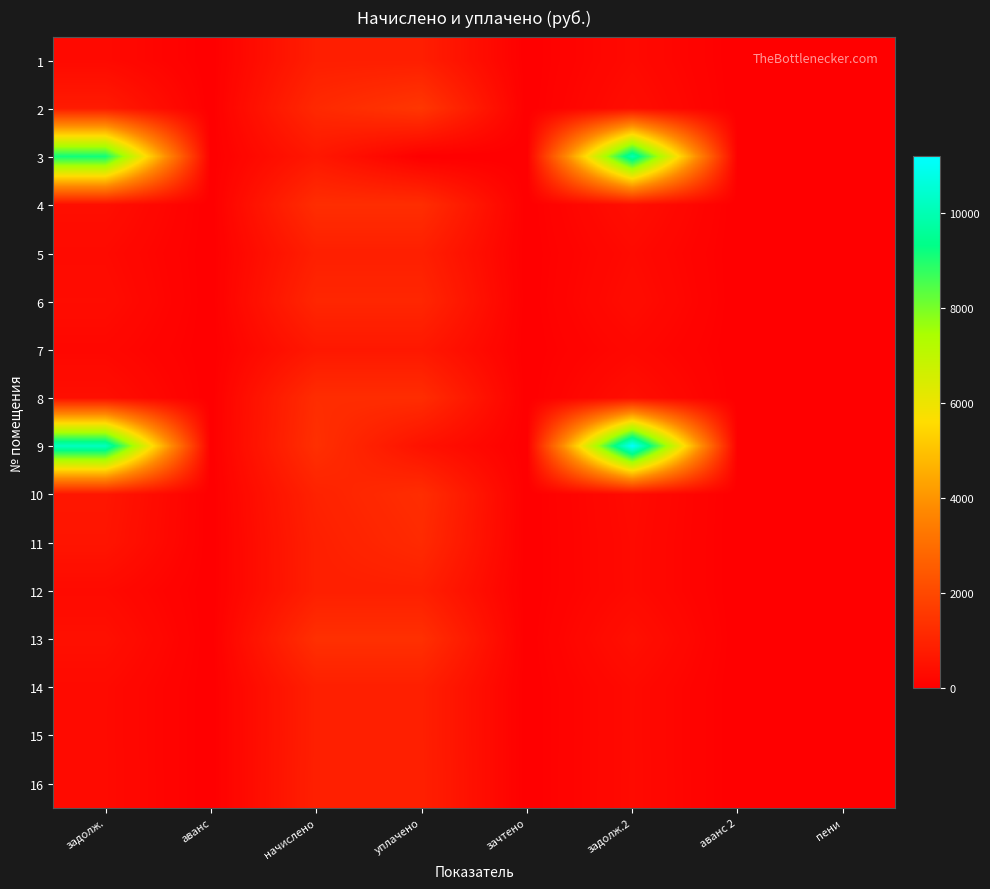

Count the number of data series in this chart.

16